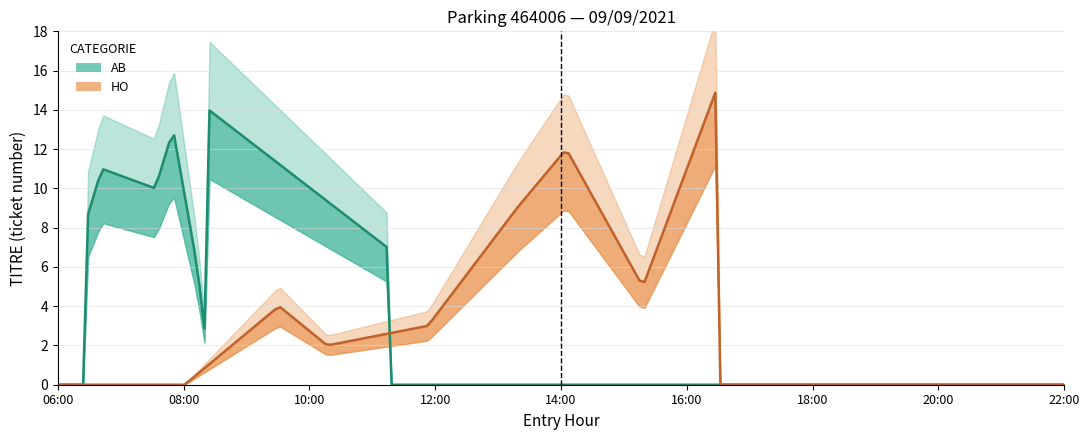

What are all the series names shown in the legend?

HO, AB